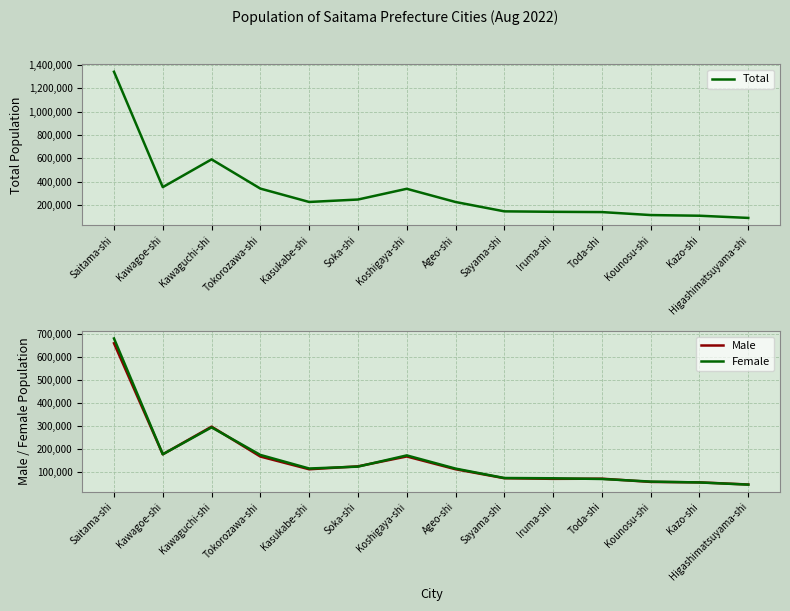

Is the value of Total at Kawaguchi-shi greater than the value of Female at Iruma-shi?

Yes